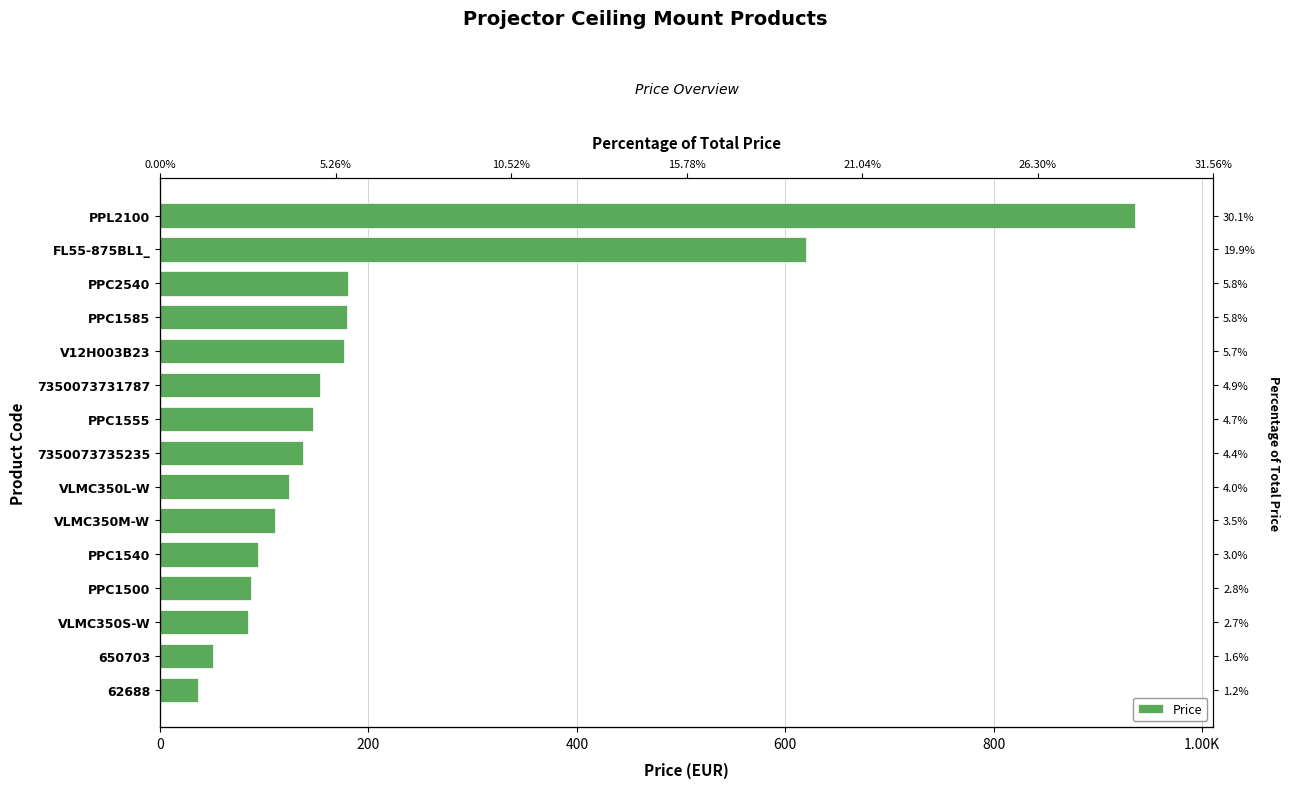

Where does the data first go above 137?

7350073735235